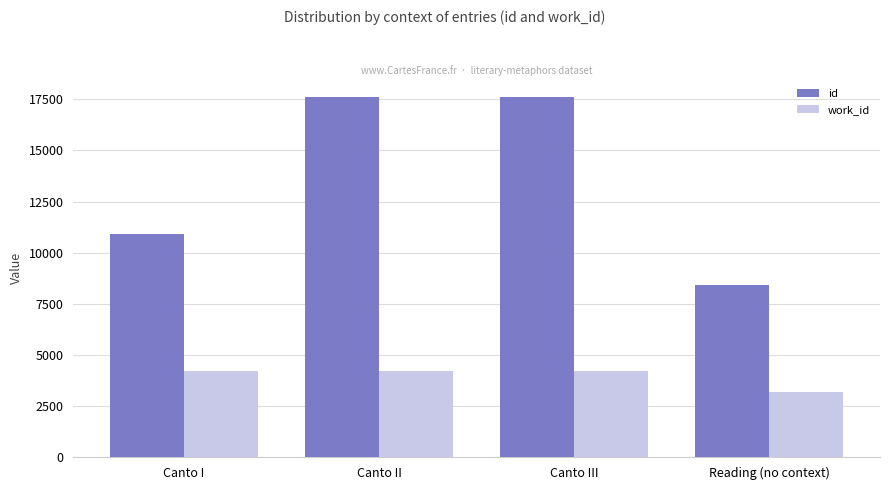

Is it true that work_id equals 6152 at Canto I?

False